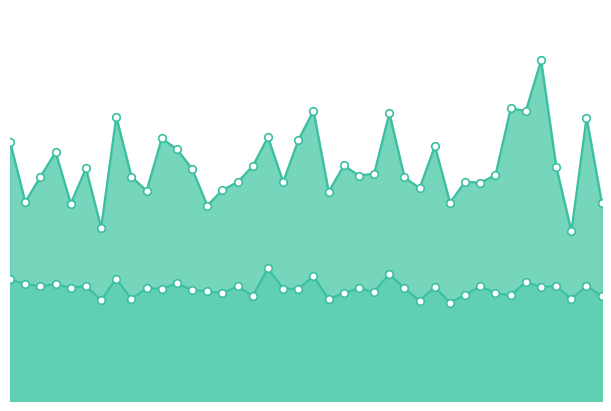

What are all the series names shown in the legend?

P1, P2